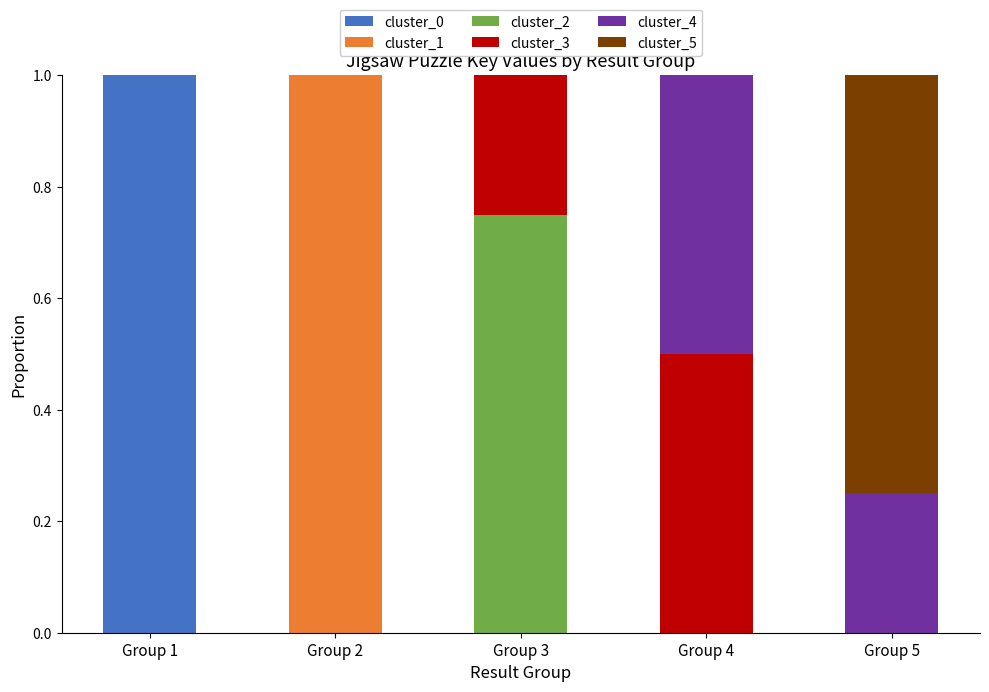

What is the total value across all series at Group 4?

1.0